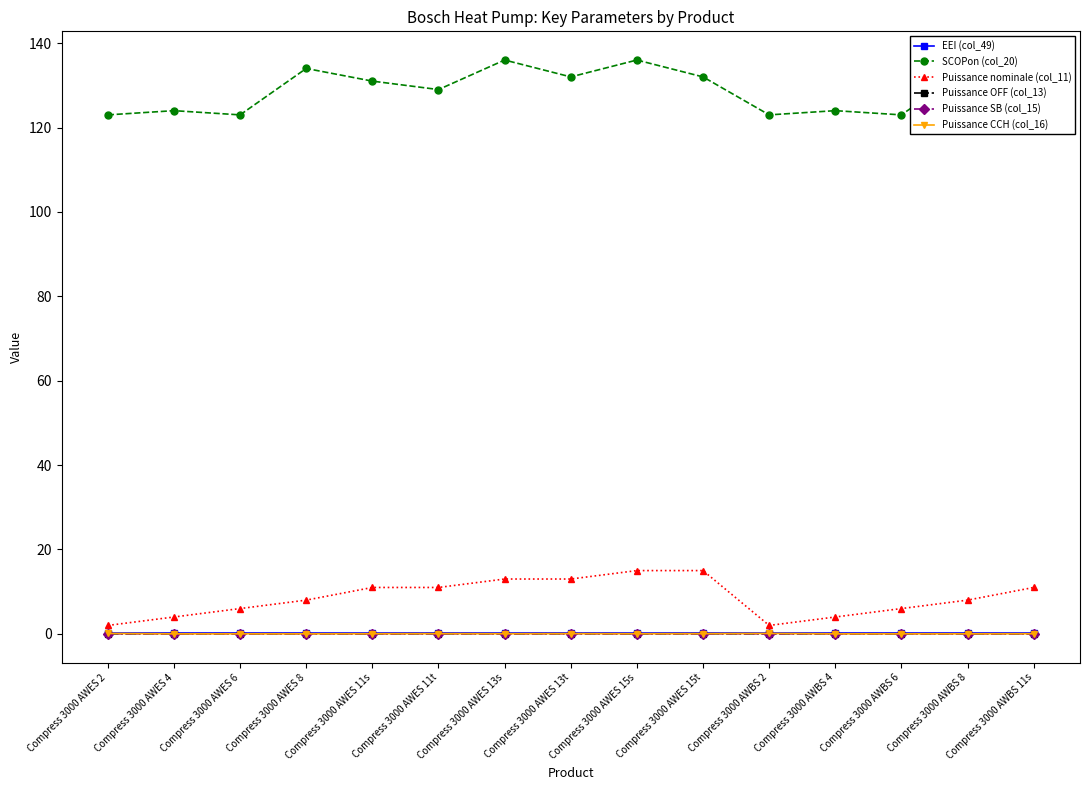

Where is the first local minimum for Puissance nominale (col_11)?

Compress 3000 AWBS 2